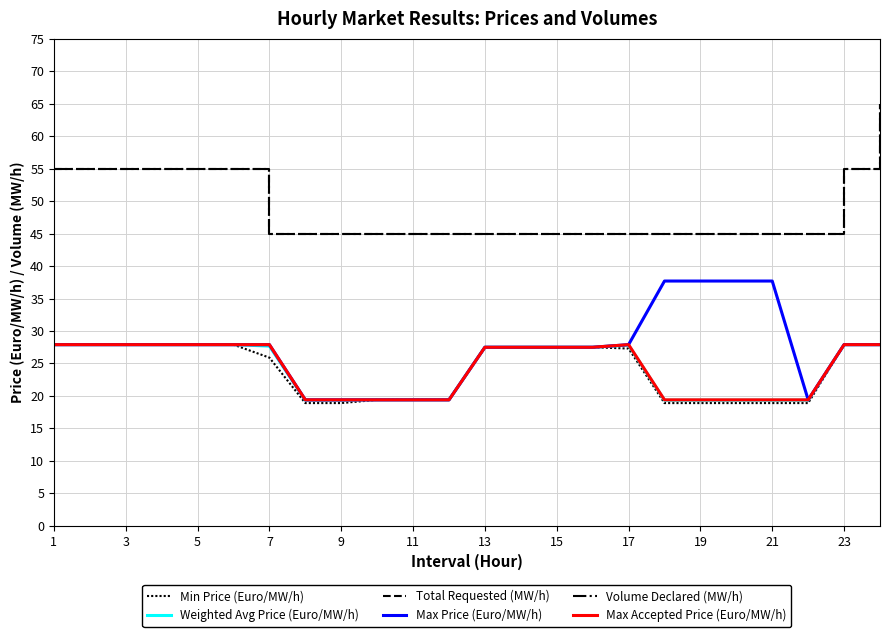

Reading left to right, transcribe all the data shown in this chart.

Min Price (Euro/MW/h): 27.9	27.9	27.9	27.9	27.9	27.9	25.9	18.9	18.9	19.4	19.4	19.4	27.5	27.5	27.5	27.5	27.3	18.9	18.9	18.9	18.9	18.9	27.9	27.9
Weighted Avg Price (Euro/MW/h): 27.9	27.9	27.9	27.9	27.9	27.9	27.7	19.3	19.3	19.4	19.4	19.4	27.5	27.5	27.5	27.5	27.8	19.3	19.3	19.3	19.3	19.3	27.9	27.9
Total Requested (MW/h): 55.0	55.0	55.0	55.0	55.0	55.0	45.0	45.0	45.0	45.0	45.0	45.0	45.0	45.0	45.0	45.0	45.0	45.0	45.0	45.0	45.0	45.0	55.0	65.0
Max Price (Euro/MW/h): 27.9	27.9	27.9	27.9	27.9	27.9	27.9	19.4	19.4	19.4	19.4	19.4	27.5	27.5	27.5	27.5	27.9	37.7	37.7	37.7	37.7	19.4	27.9	27.9
Volume Declared (MW/h): 55.0	55.0	55.0	55.0	55.0	55.0	45.0	45.0	45.0	45.0	45.0	45.0	45.0	45.0	45.0	45.0	45.0	45.0	45.0	45.0	45.0	45.0	55.0	65.0
Max Accepted Price (Euro/MW/h): 27.9	27.9	27.9	27.9	27.9	27.9	27.9	19.4	19.4	19.4	19.4	19.4	27.5	27.5	27.5	27.5	27.9	19.4	19.4	19.4	19.4	19.4	27.9	27.9